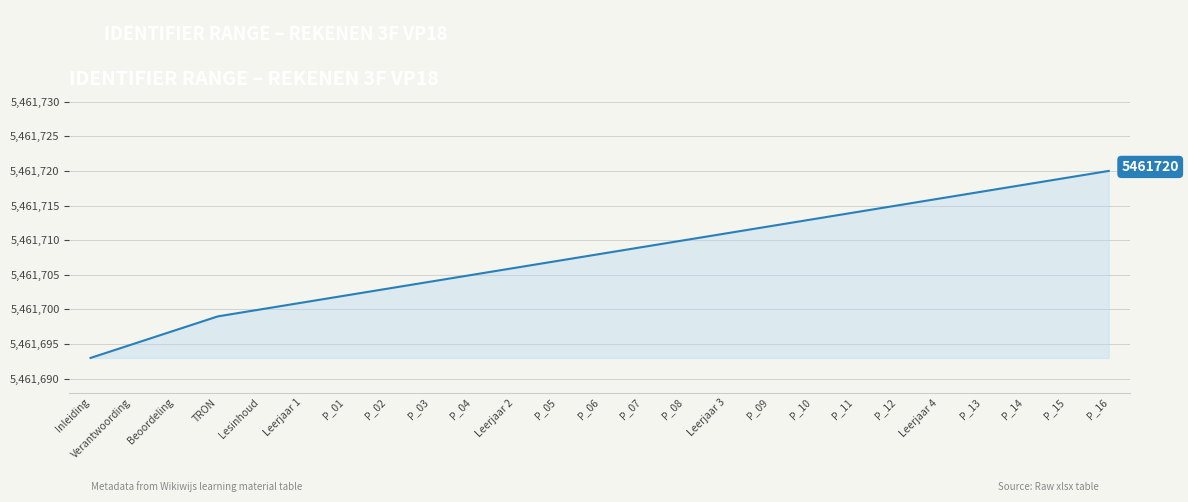

What is the average value?

5461708